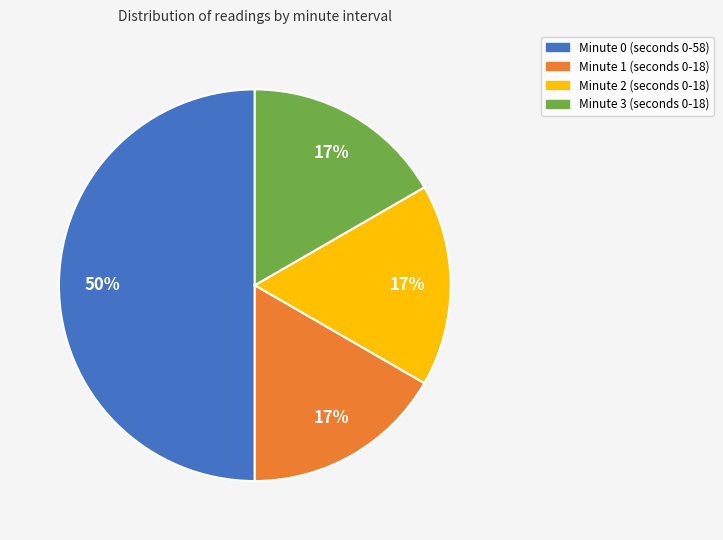

What percentage is the Minute 3 slice, to the nearest percent?

17%